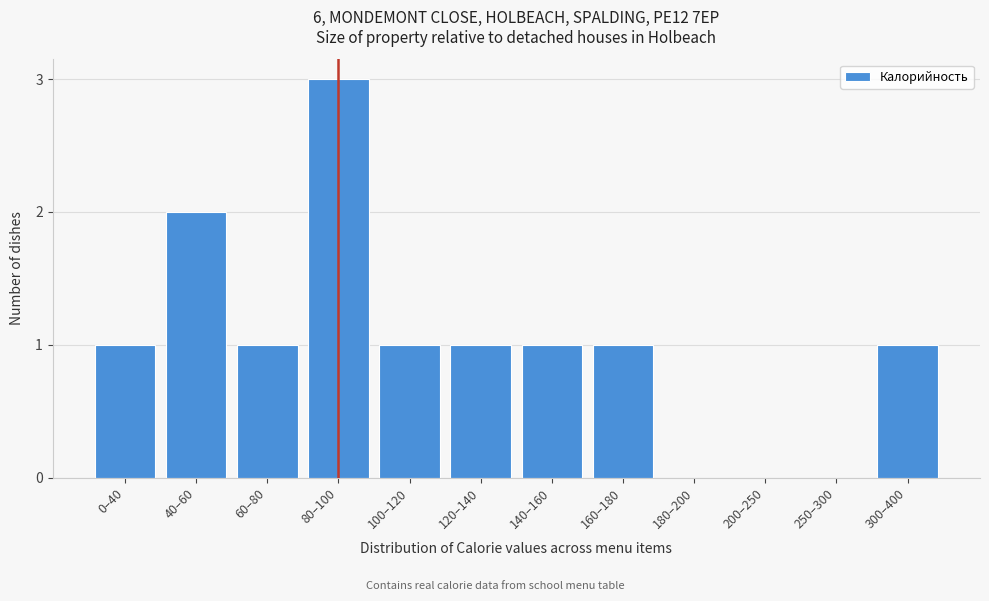

Reading left to right, what are all the values shown in this chart?

0–40=1	40–60=2	60–80=1	80–100=3	100–120=1	120–140=1	140–160=1	160–180=1	180–200=0	200–250=0	250–300=0	300–400=1